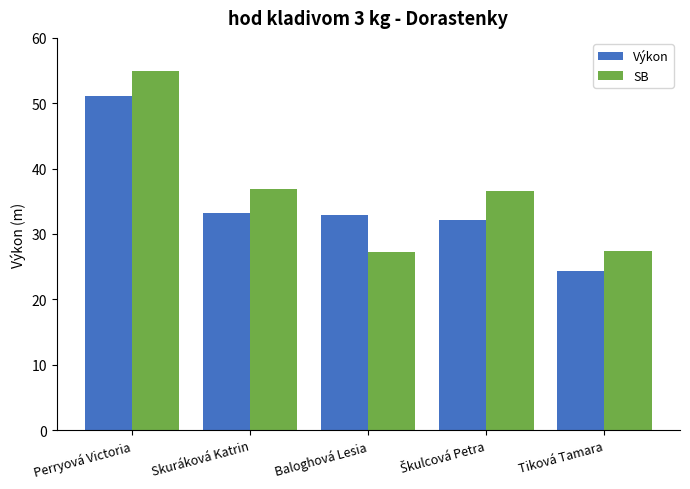

At how many categories does at least one series exceed 35?

3